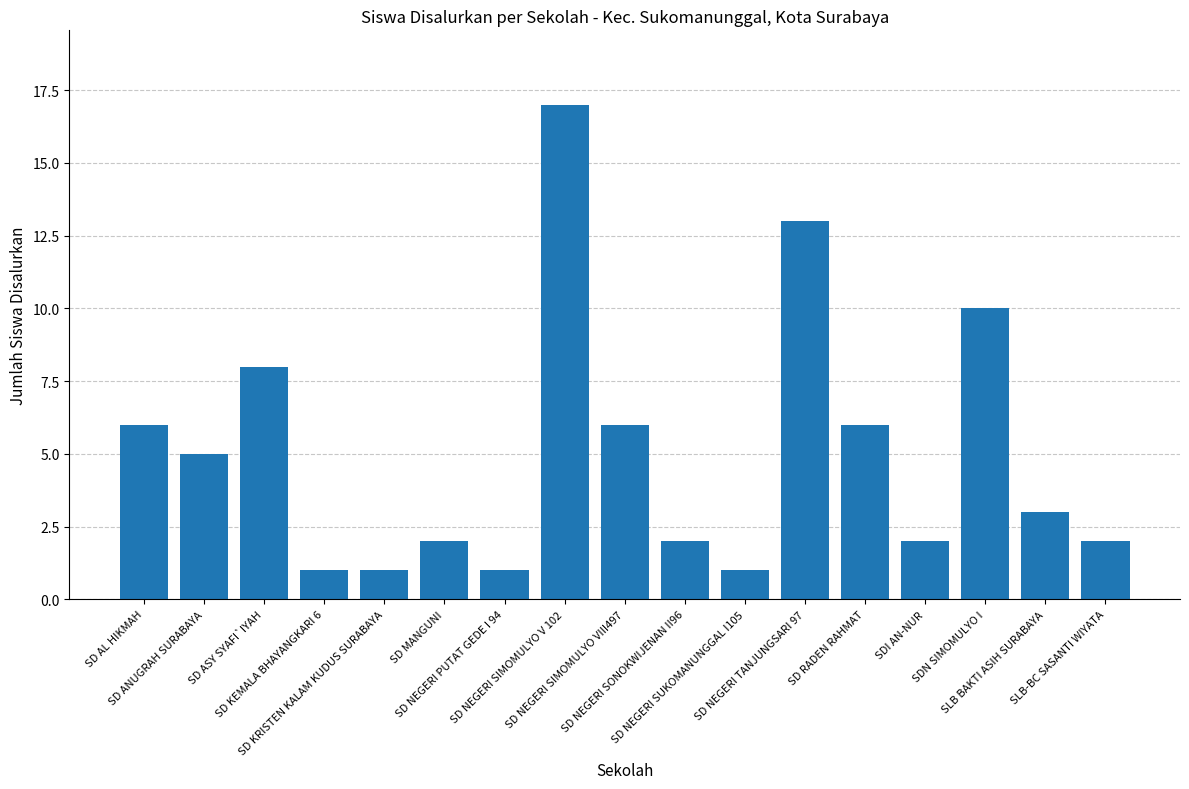

What is the change in value from SD ASY SYAFI`IYAH to SD KEMALA BHAYANGKARI 6?

-7